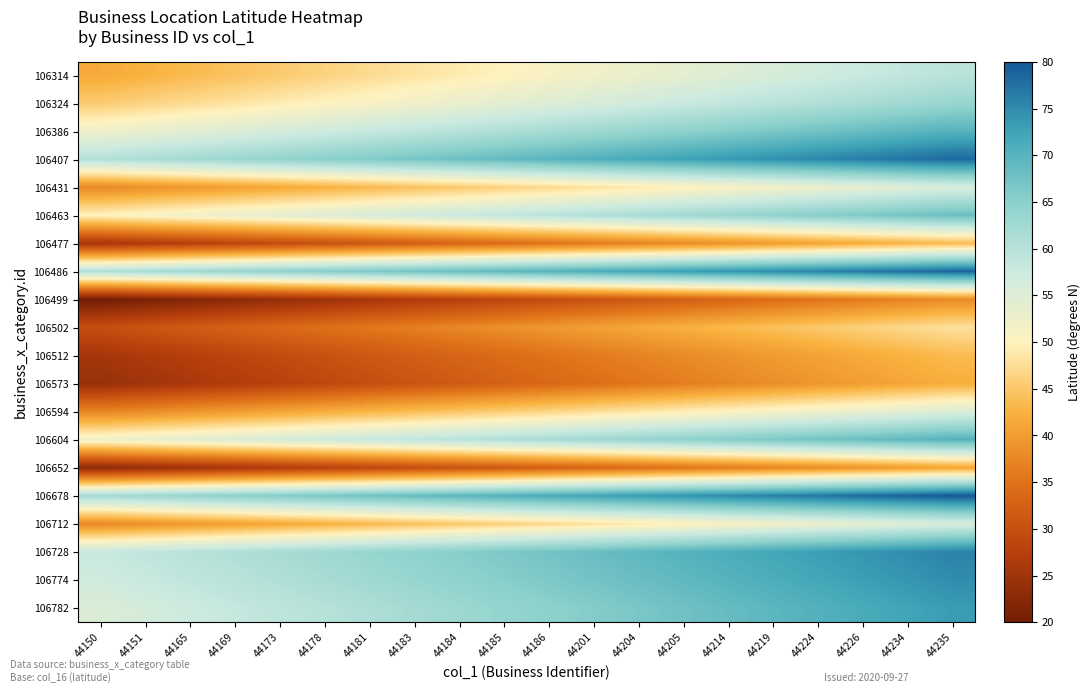

At which category is the sum across all series the highest?

44235